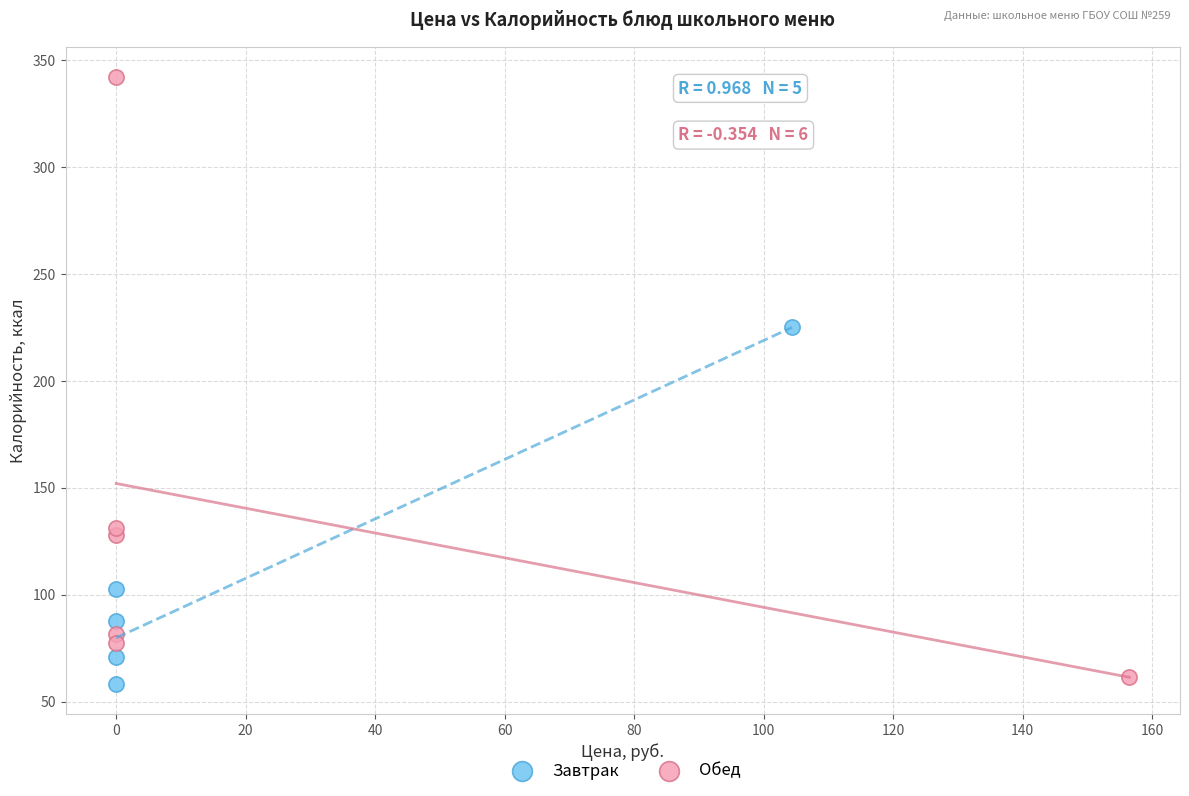

Which series reaches the maximum Y coordinate?

Обед